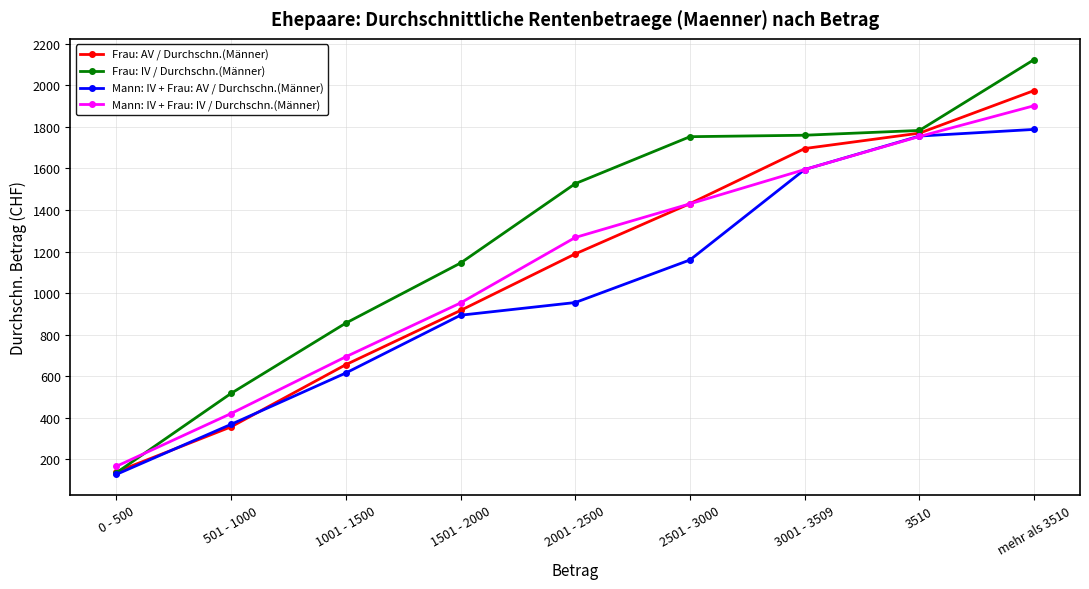

Count the number of categories in the chart.

9